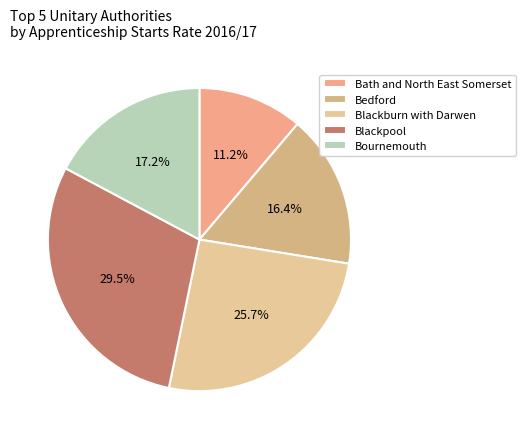

To the nearest percent, what is the difference between the largest and smallest slice percentages?

18%